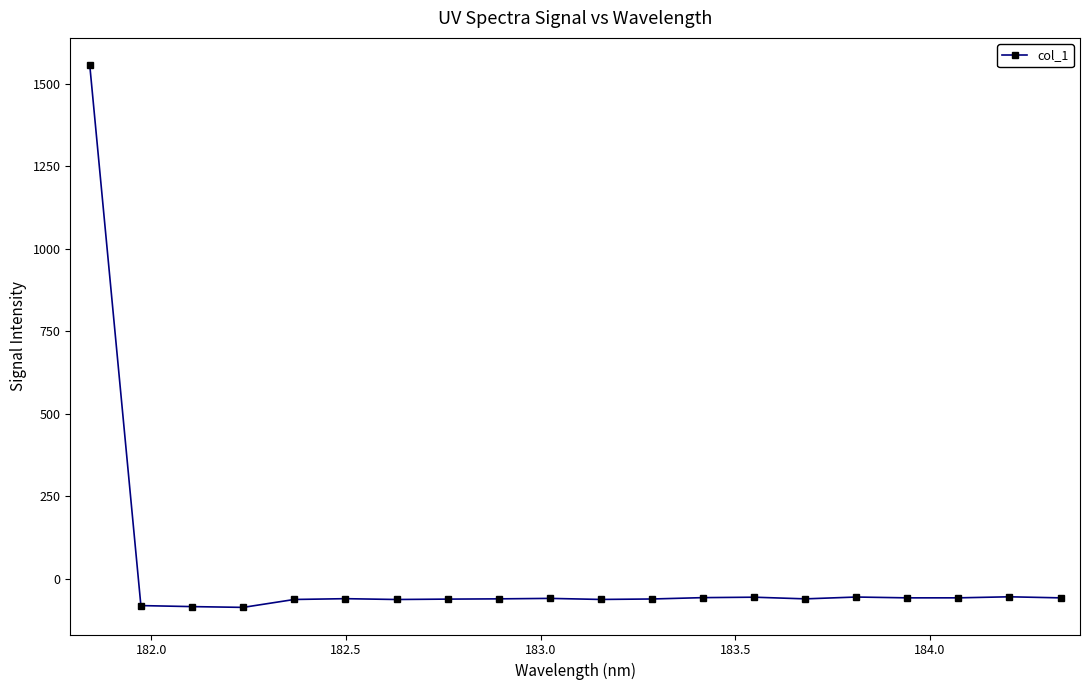

True or false: the data has more than 1 interior local peaks.

True